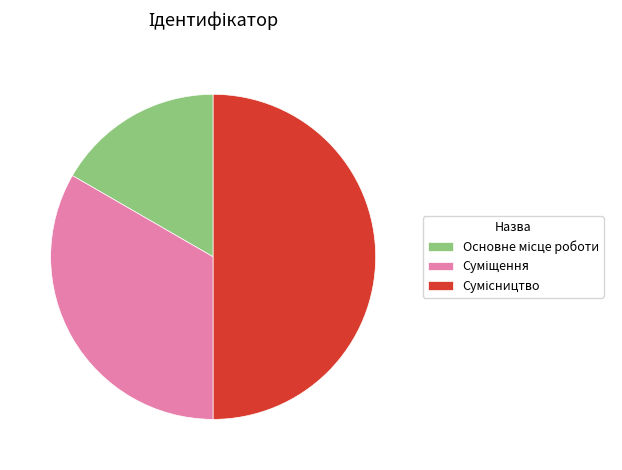

Rank the categories by value from lowest to highest.

Основне місце роботи, Суміщення, Сумісництво